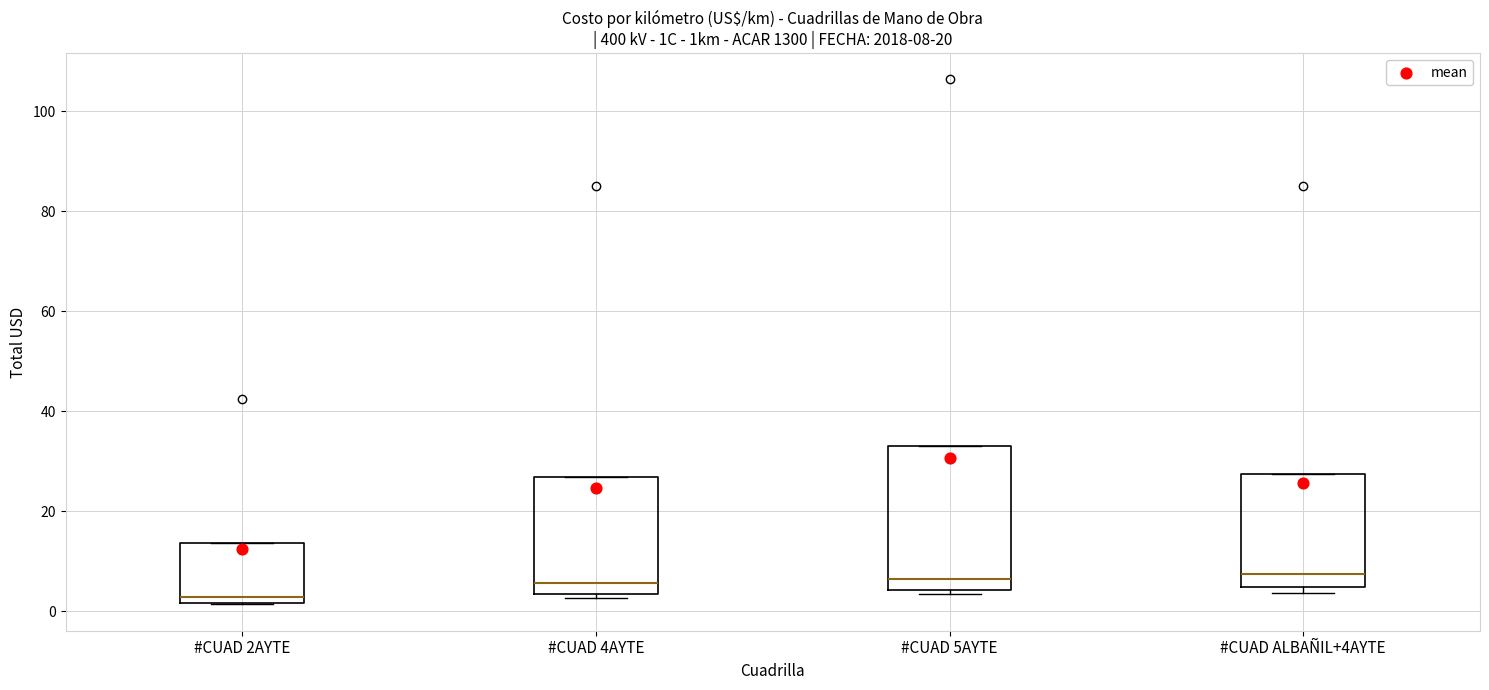

Comparing the boxes themselves (not the whiskers), which one is the tallest?

#CUAD 5AYTE